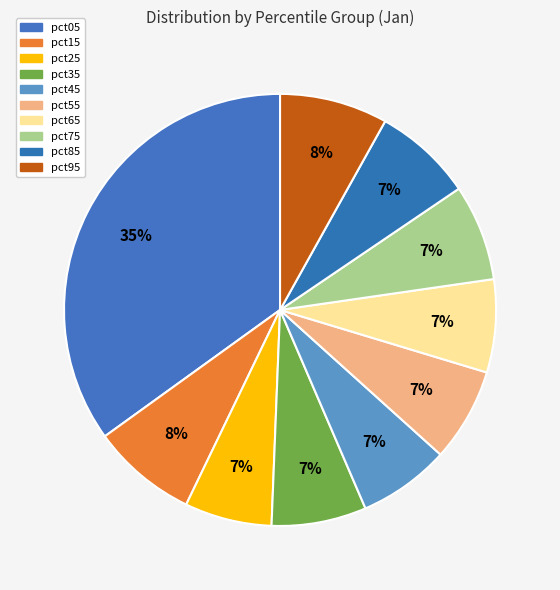

To the nearest percent, what is the combined percentage of pct95 and pct55?

15%